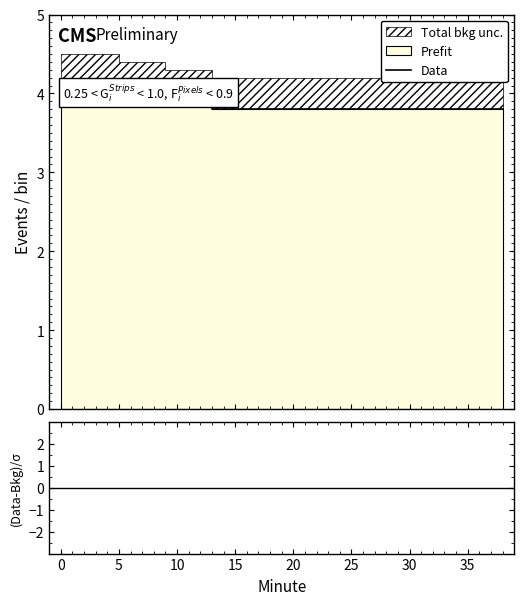

Which label corresponds to the smallest value in the chart?

30